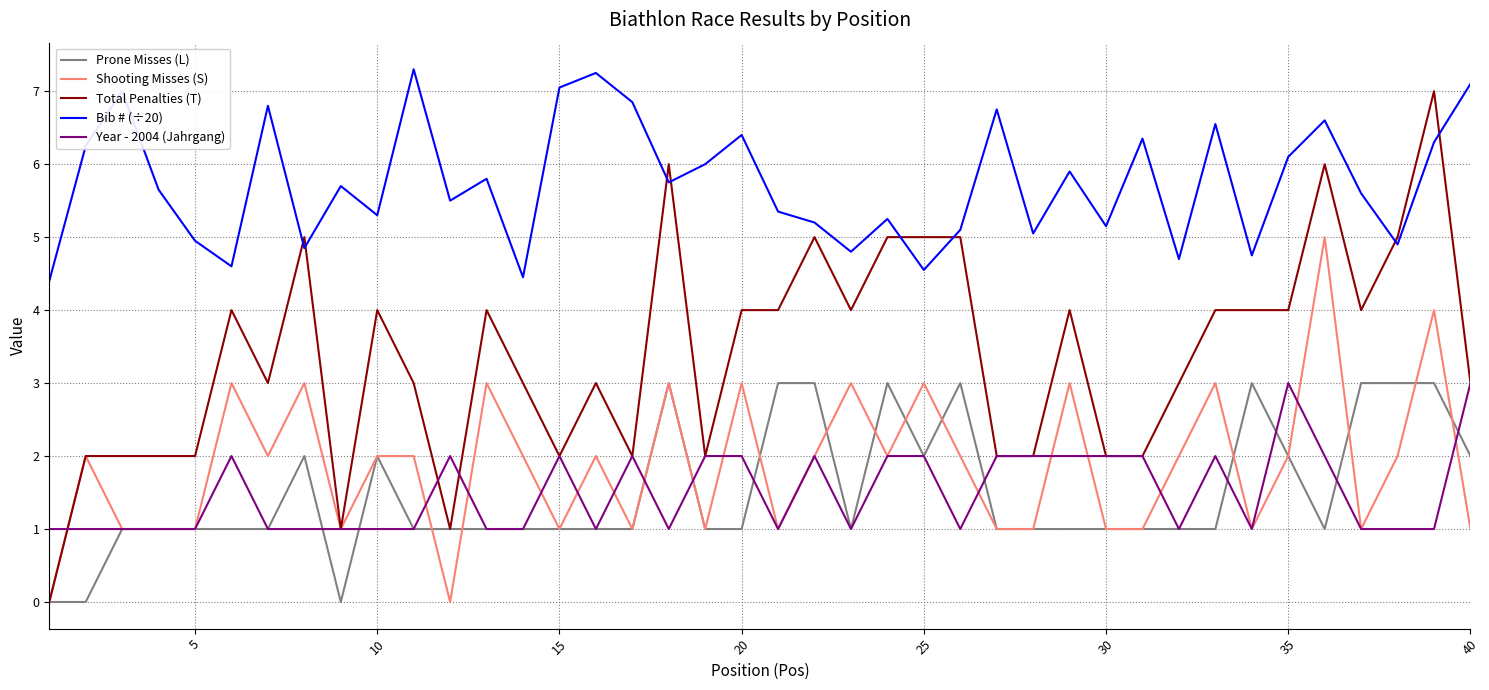

What is the average value of the Year - 2004 (Jahrgang) series?

1.5